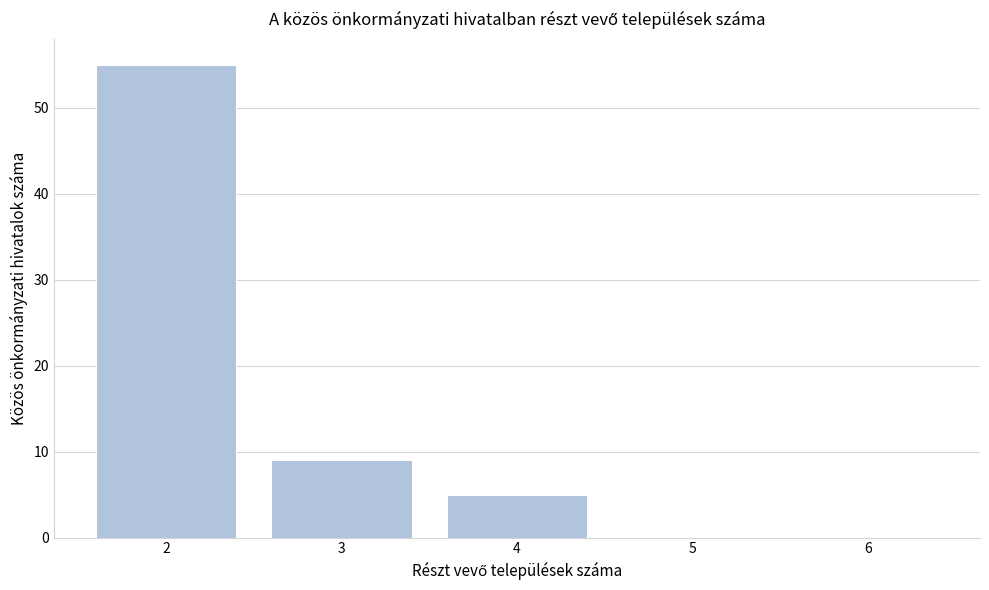

Reading left to right, list every bar in this chart as the range it spans on the x-axis followed by its height. The values are not printed on the chart, so give them approximately, as read against the axis.

1.5 to 2.5: 55
2.5 to 3.5: 9
3.5 to 4.5: 5
4.5 to 5.5: 0
5.5 to 6.5: 0